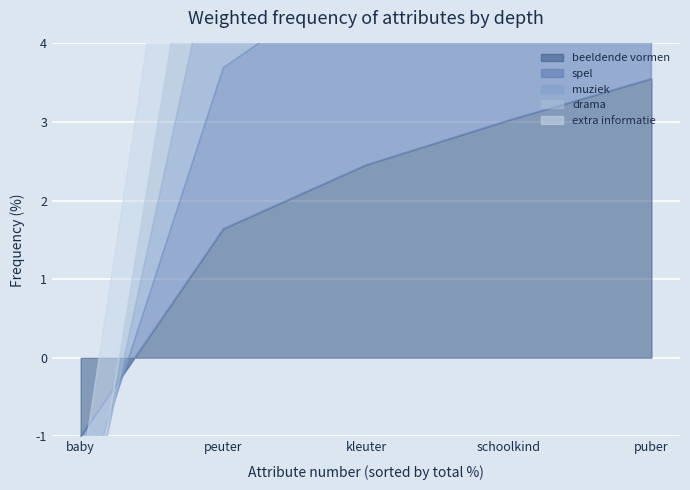

What is the difference between the maximum and minimum values in the drama series?

107